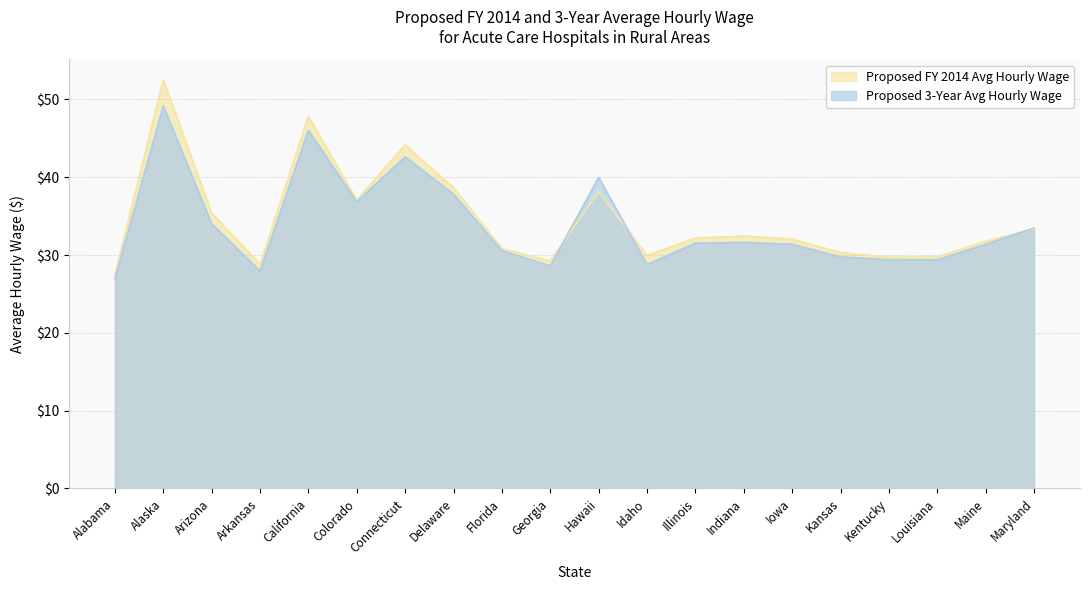

How many intersections are there between Proposed 3-Year Avg Hourly Wage and Proposed FY 2014 Avg Hourly Wage?

3